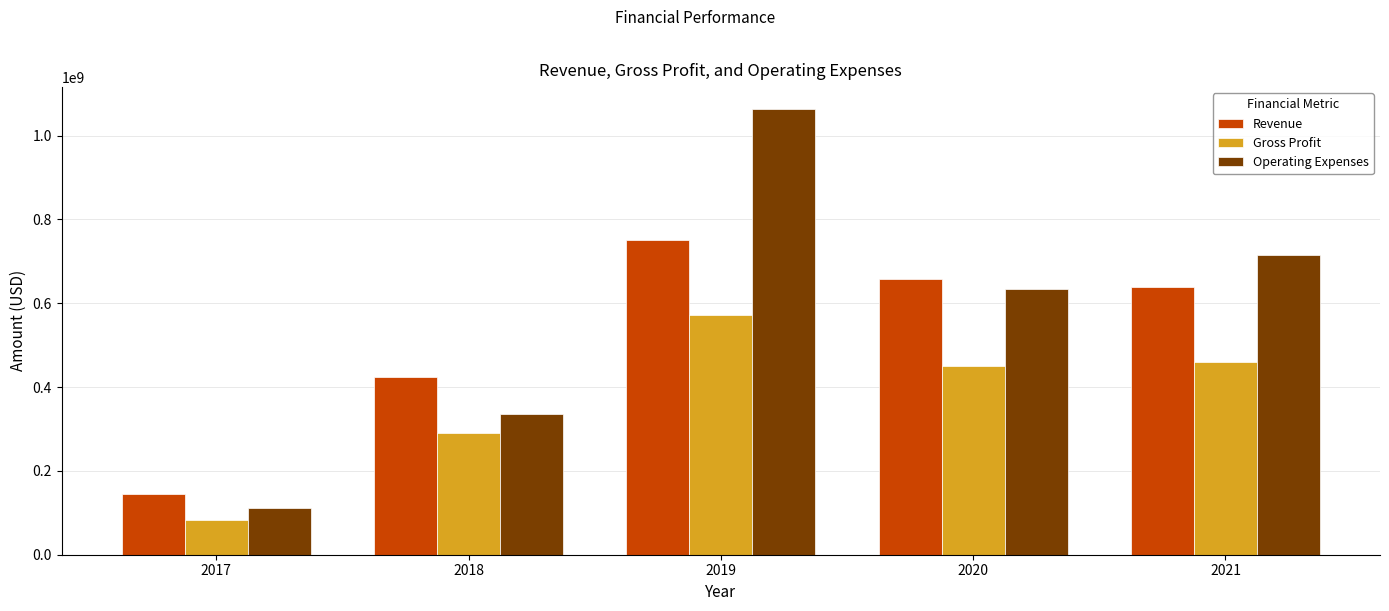

List the series in order of their overall mean, lowest first.

Gross Profit, Revenue, Operating Expenses